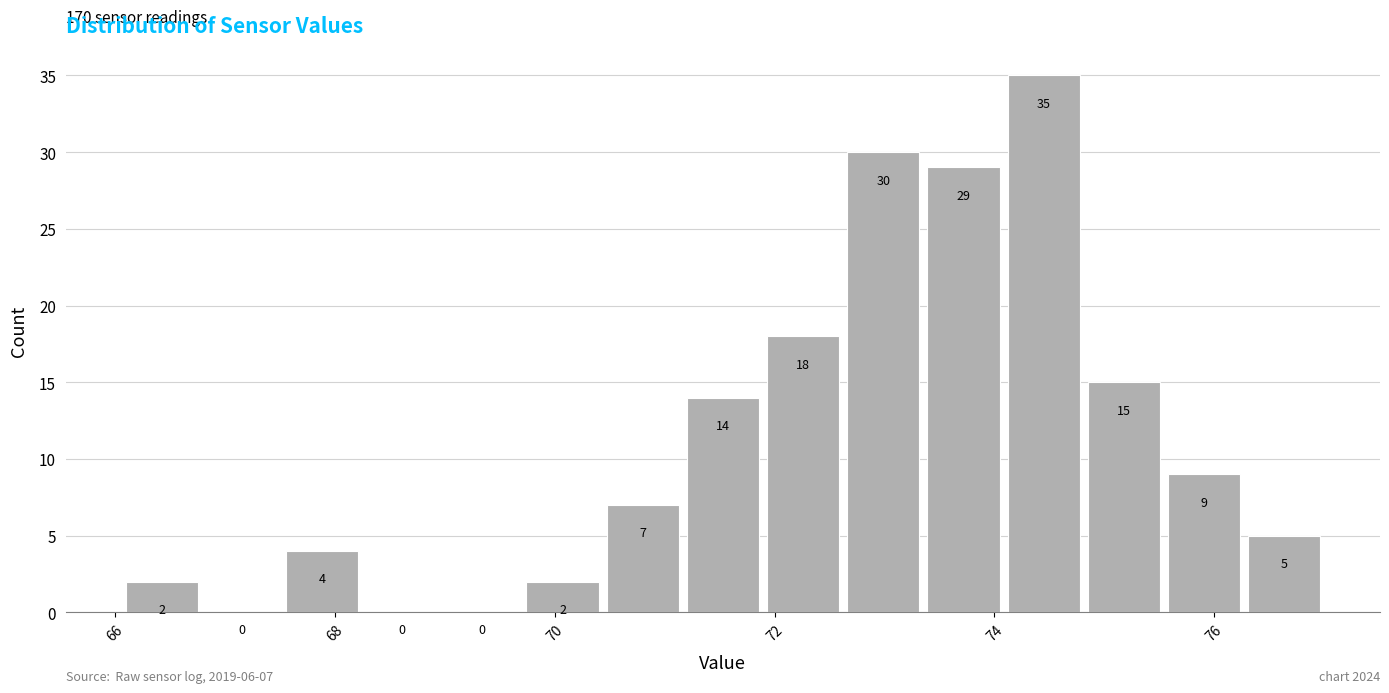

Read against the x-axis, roughly where is the centre of the tallest bar?

74.4